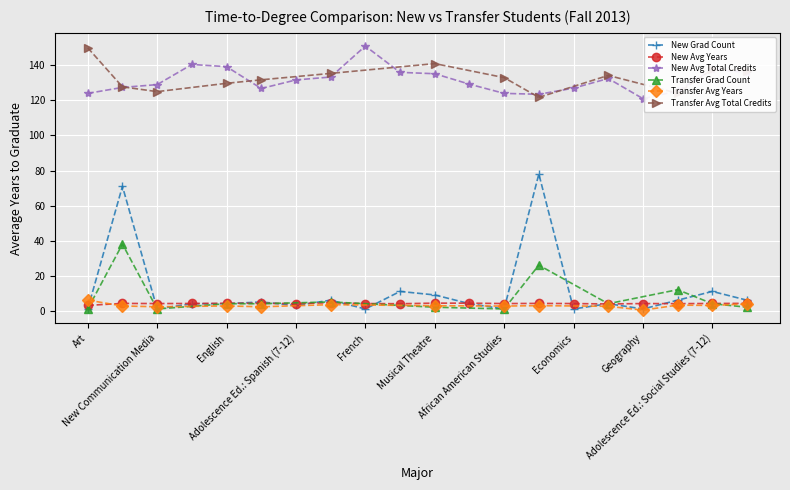

What is the label of the 1st point from the left?

Art